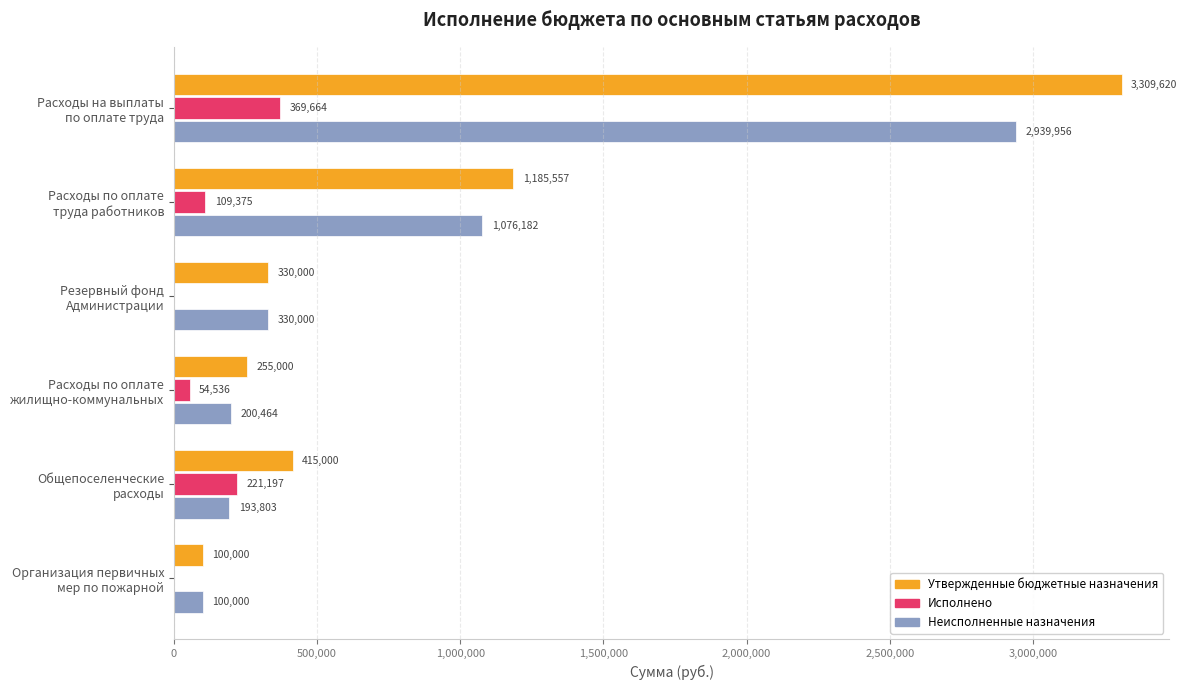

How many values in the Исполнено series exceed 109374?

3